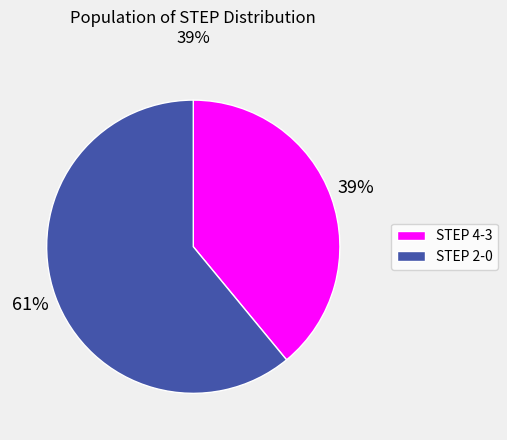

Is there a majority slice in this chart?

Yes